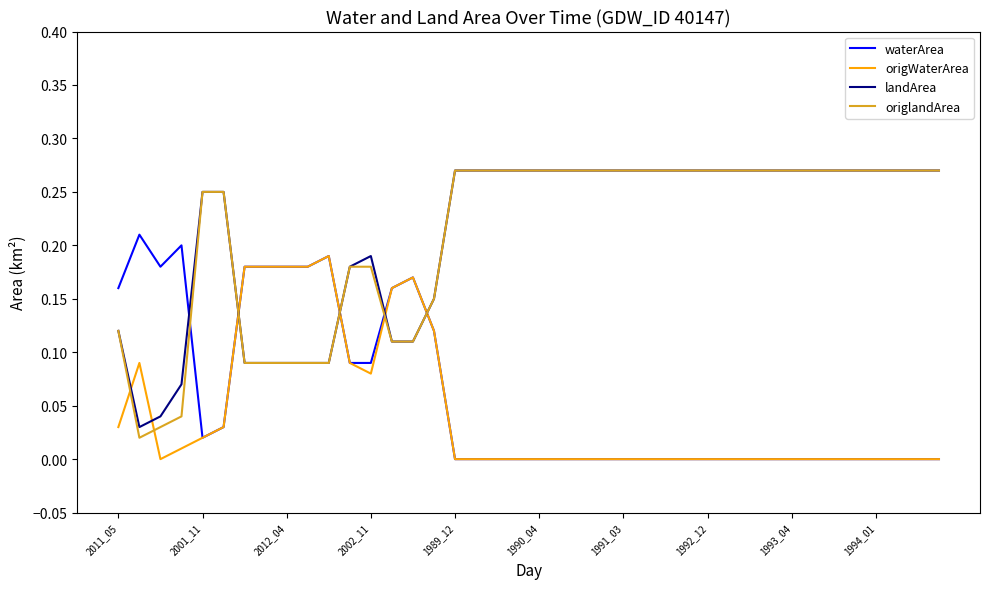

How many times do origWaterArea and origlandArea cross each other?

6